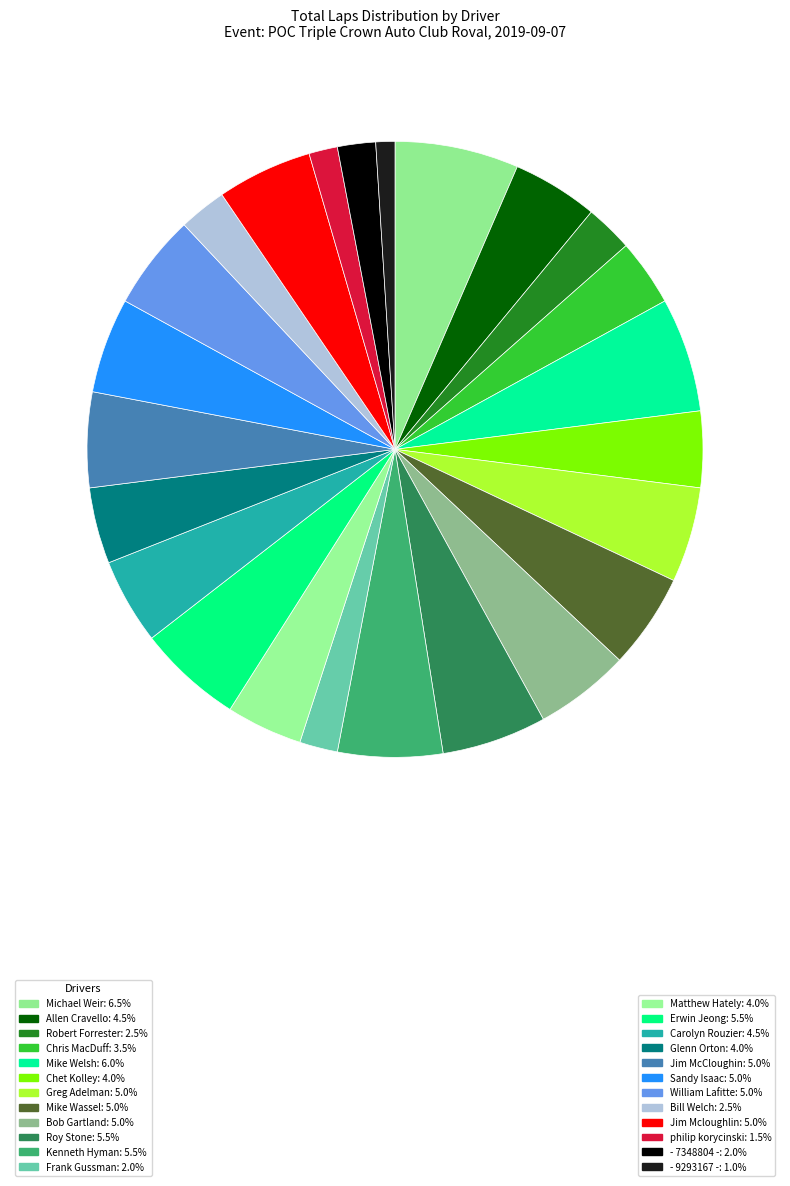

To the nearest percent, what is the average slice percentage?

4%